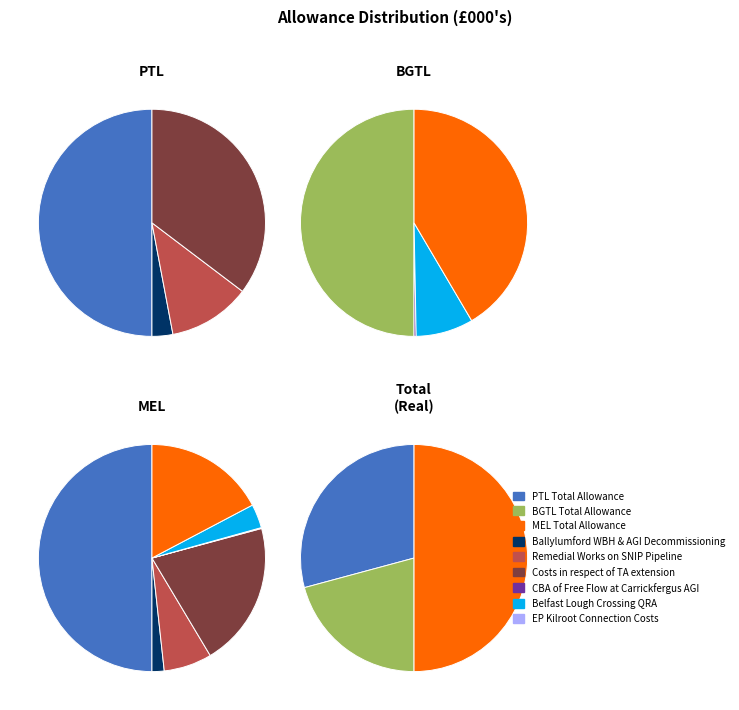

To the nearest percent, what is the difference between the largest and smallest slice percentages?

33%